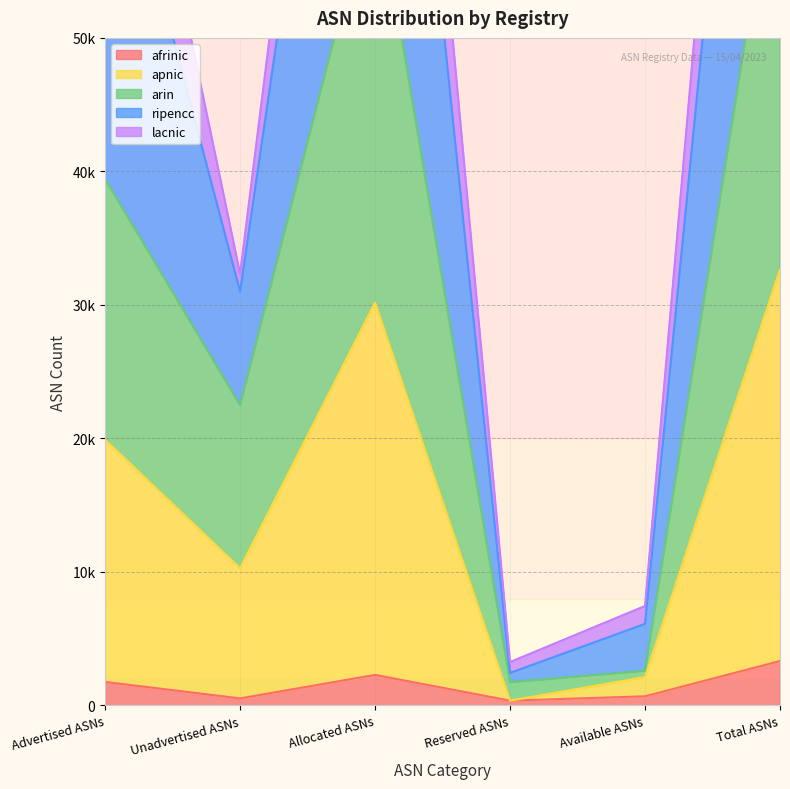

What is the spread (max minus min) of values at Allocated ASNs?

110920